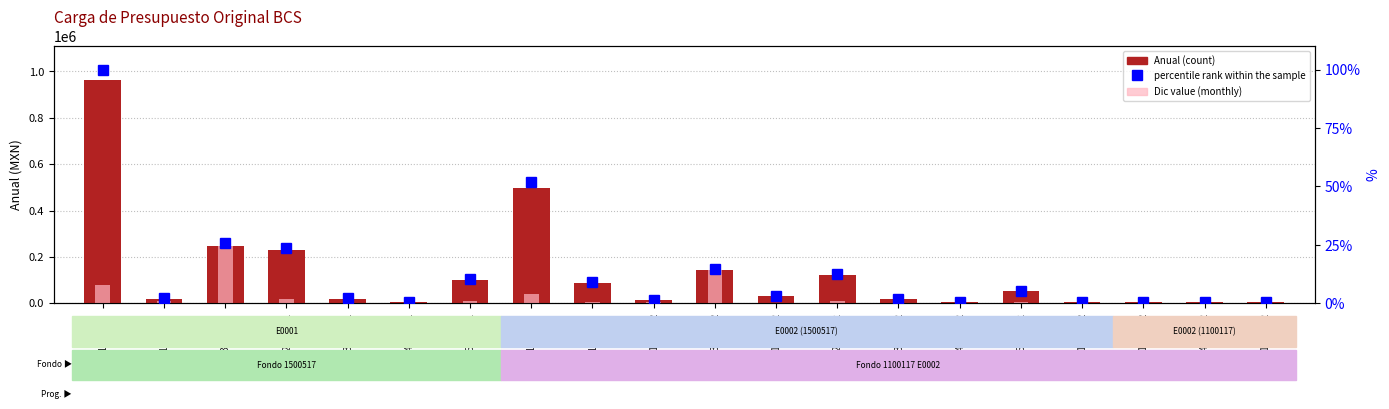

Between 1594/E0001 and 1323/E0002, which series saw the biggest shift?

Dic (monthly)